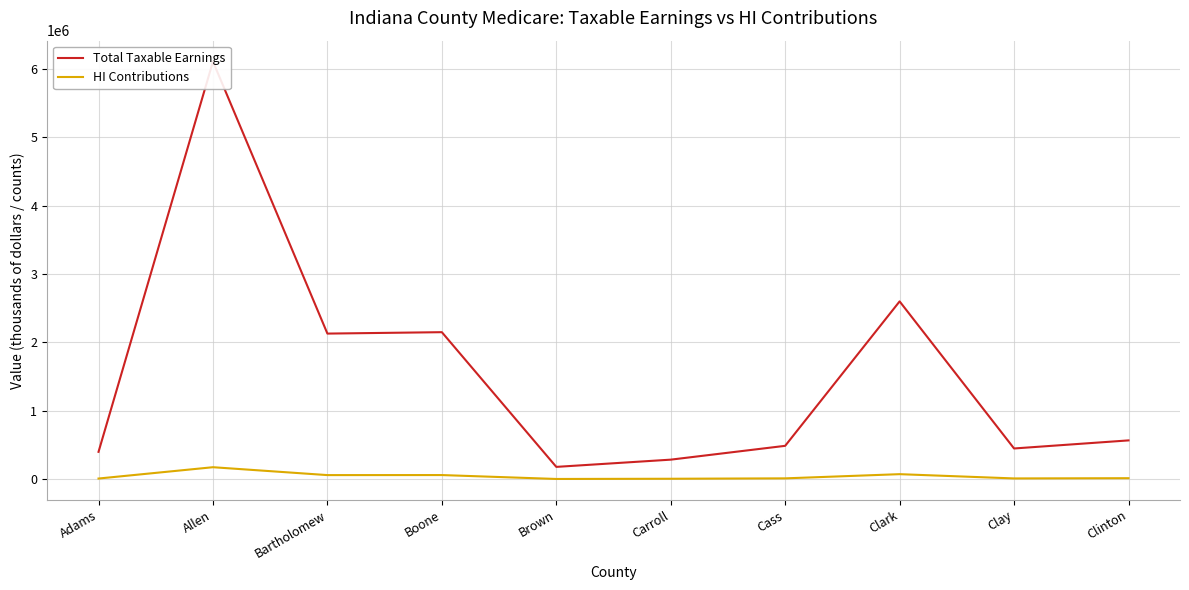

What is the minimum value shown in the chart?

5273